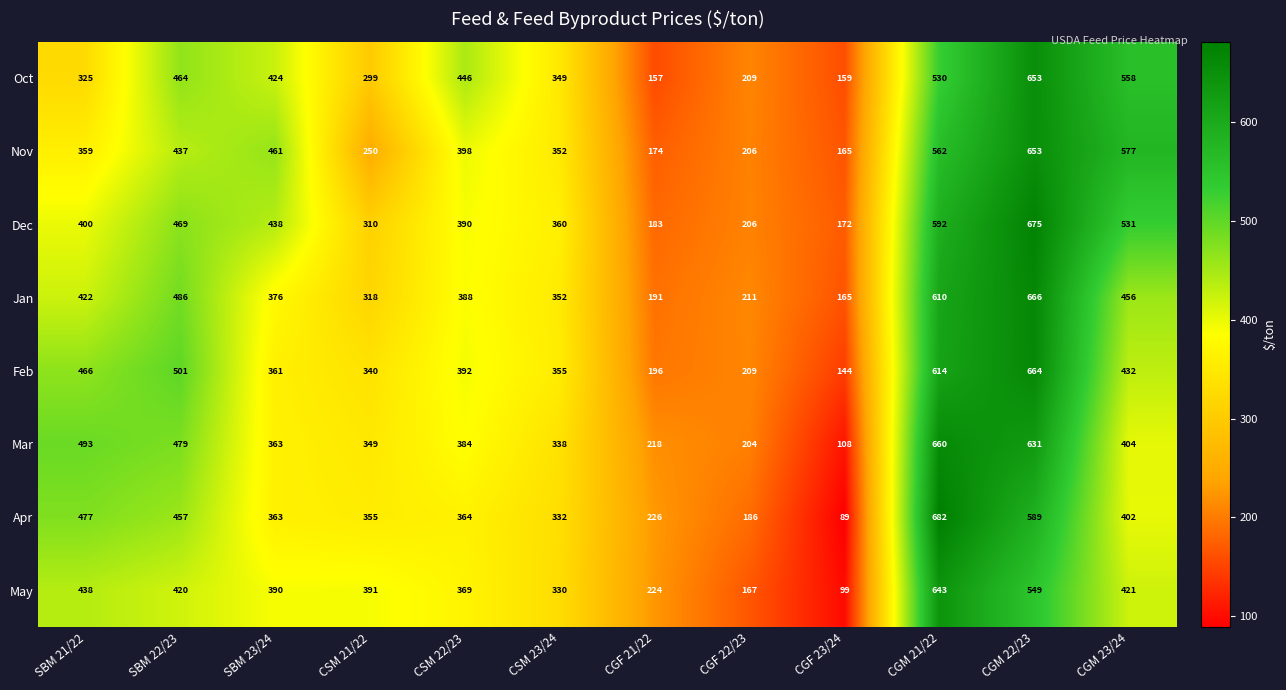

What is the difference between the maximum and minimum values in the Apr series?

593